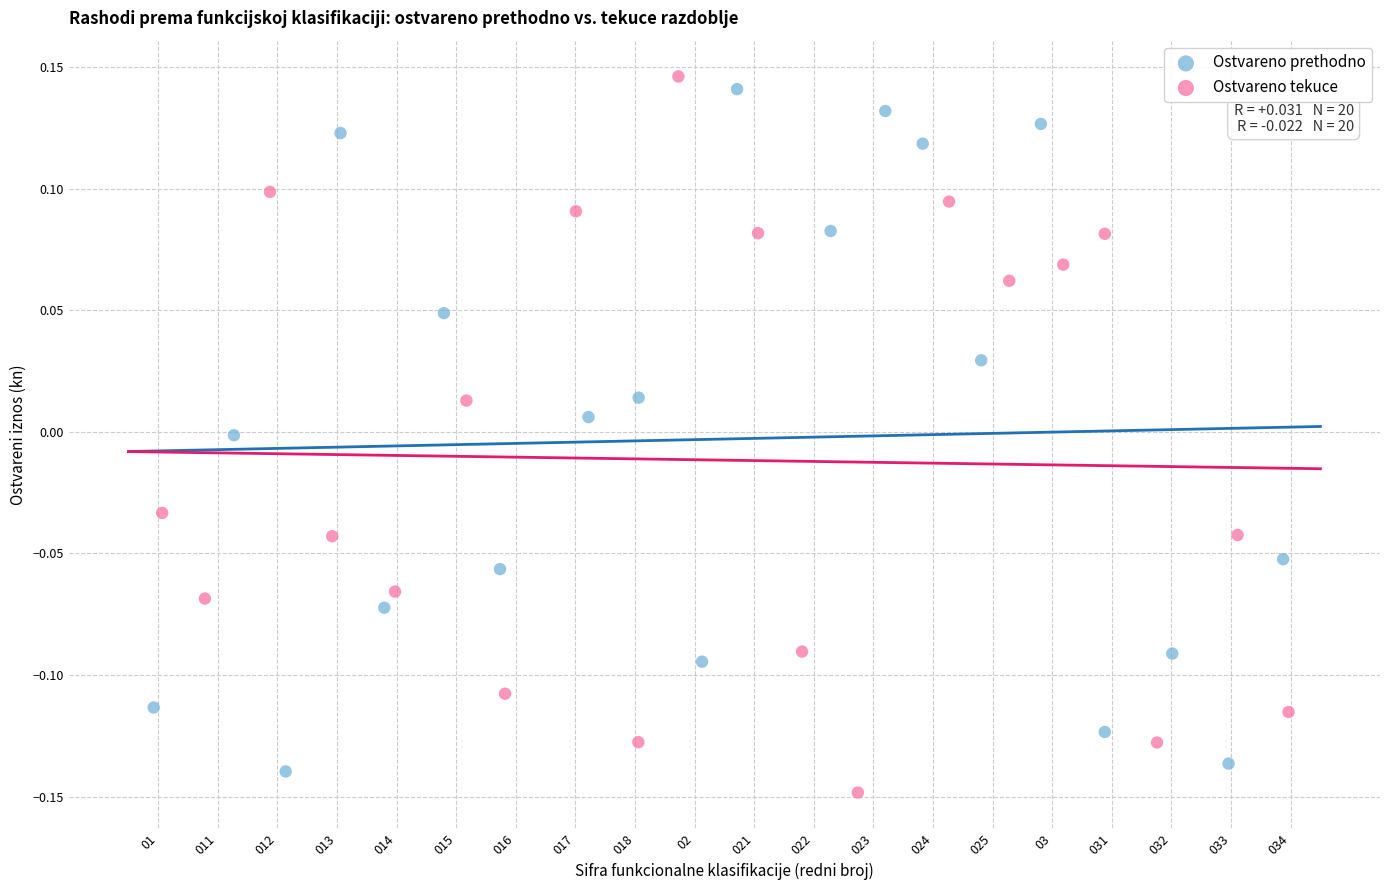

Which series reaches the minimum Y coordinate?

Ostvareno tekuce